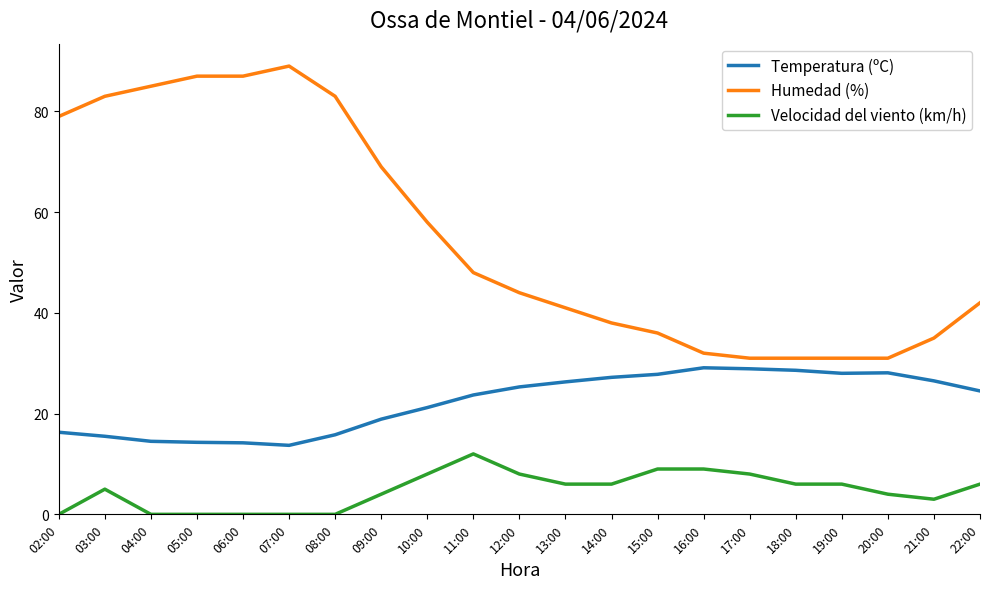

In Temperatura (ºC), how many points are lower than both neighbors (excluding endpoints)?

2